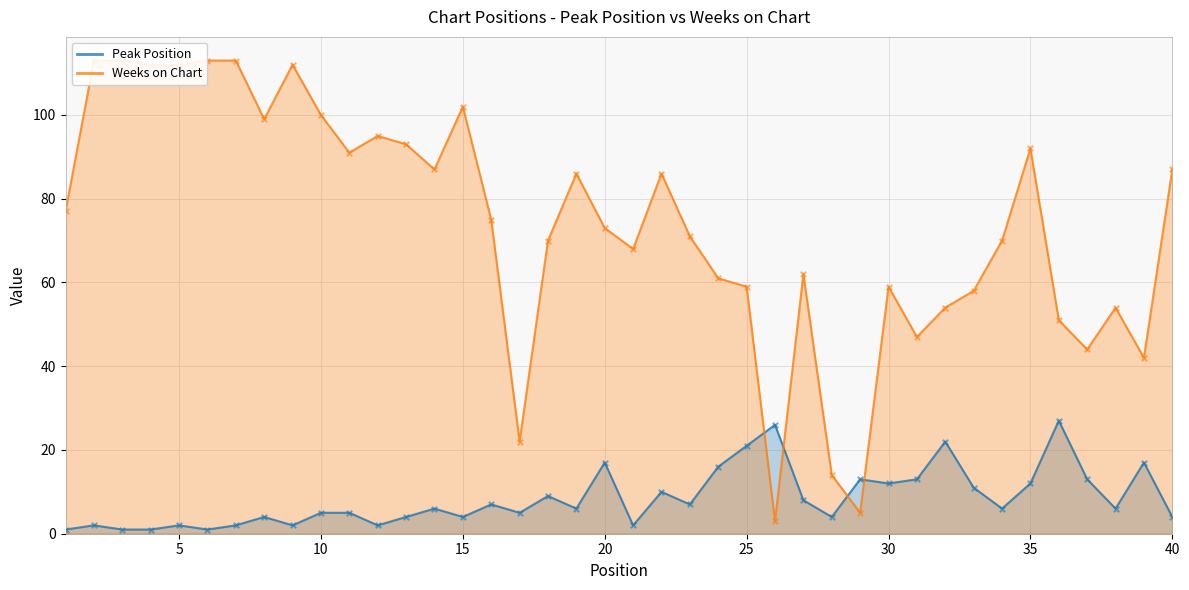

Which series has the widest spread of Y values?

Weeks on Chart